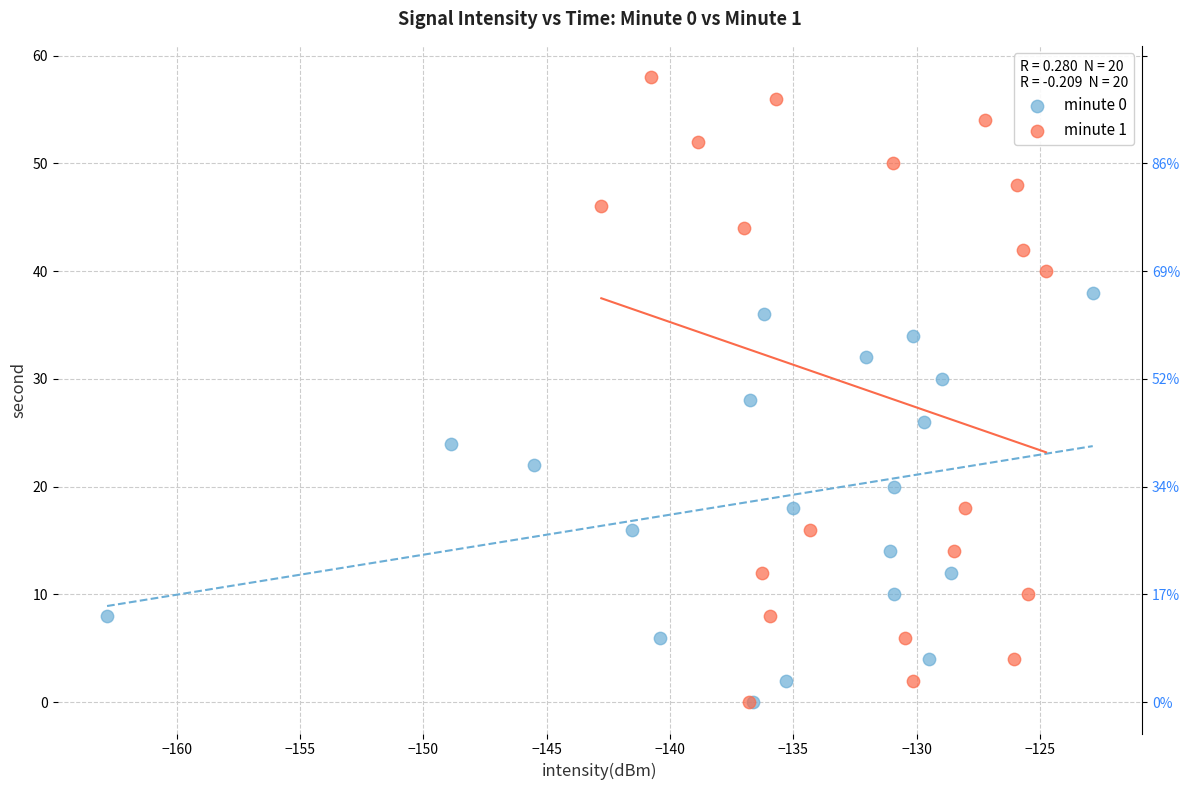

What are all the series names shown in the legend?

minute 0, minute 1